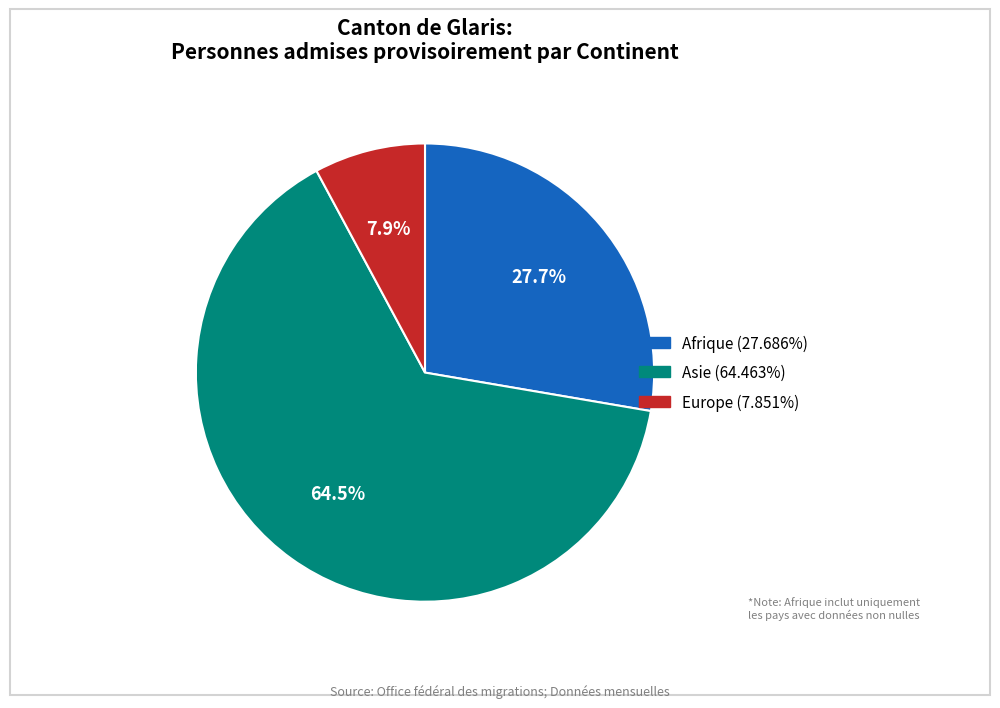

What percentage is the Europe slice, to the nearest percent?

8%